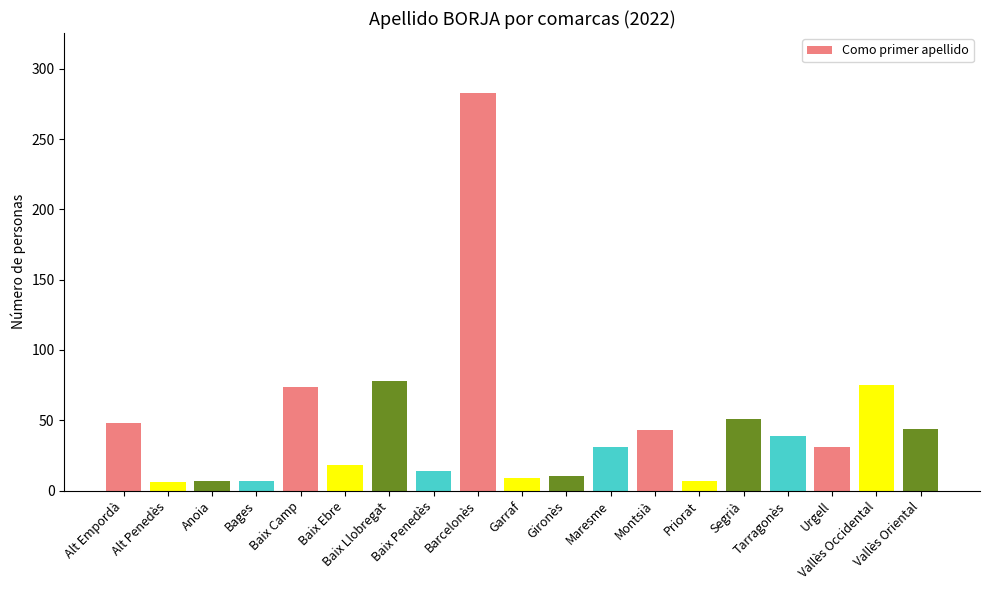

What is the value of the 6th bar from the left?

18